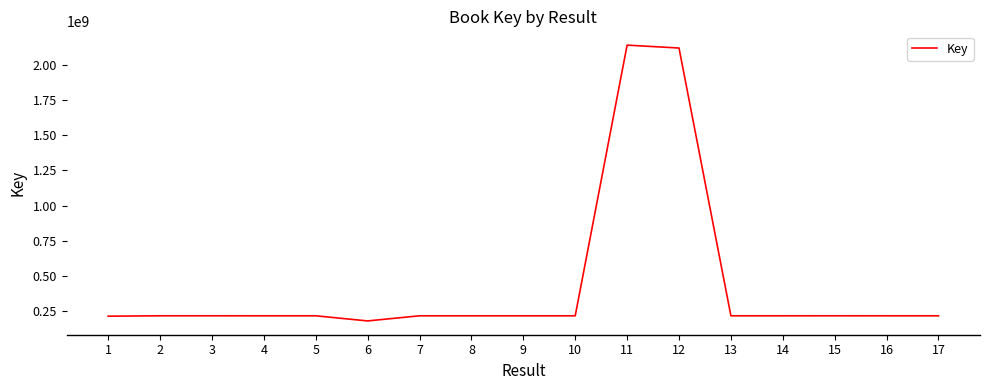

How many lines are shown in the chart?

1